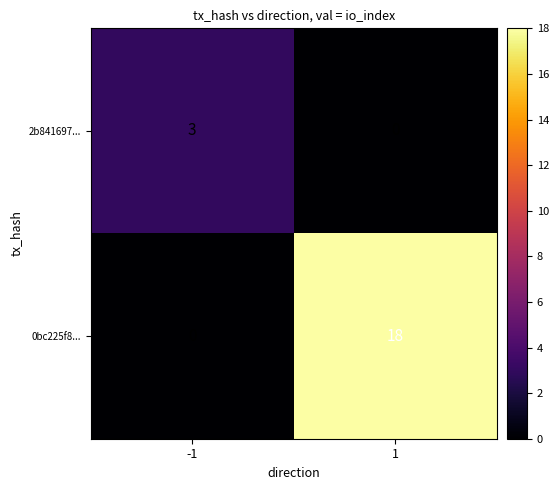

Reading right to left, what are all the values shown in this chart?

2b841697...: 1=0	-1=3
0bc225f8...: 1=18	-1=0